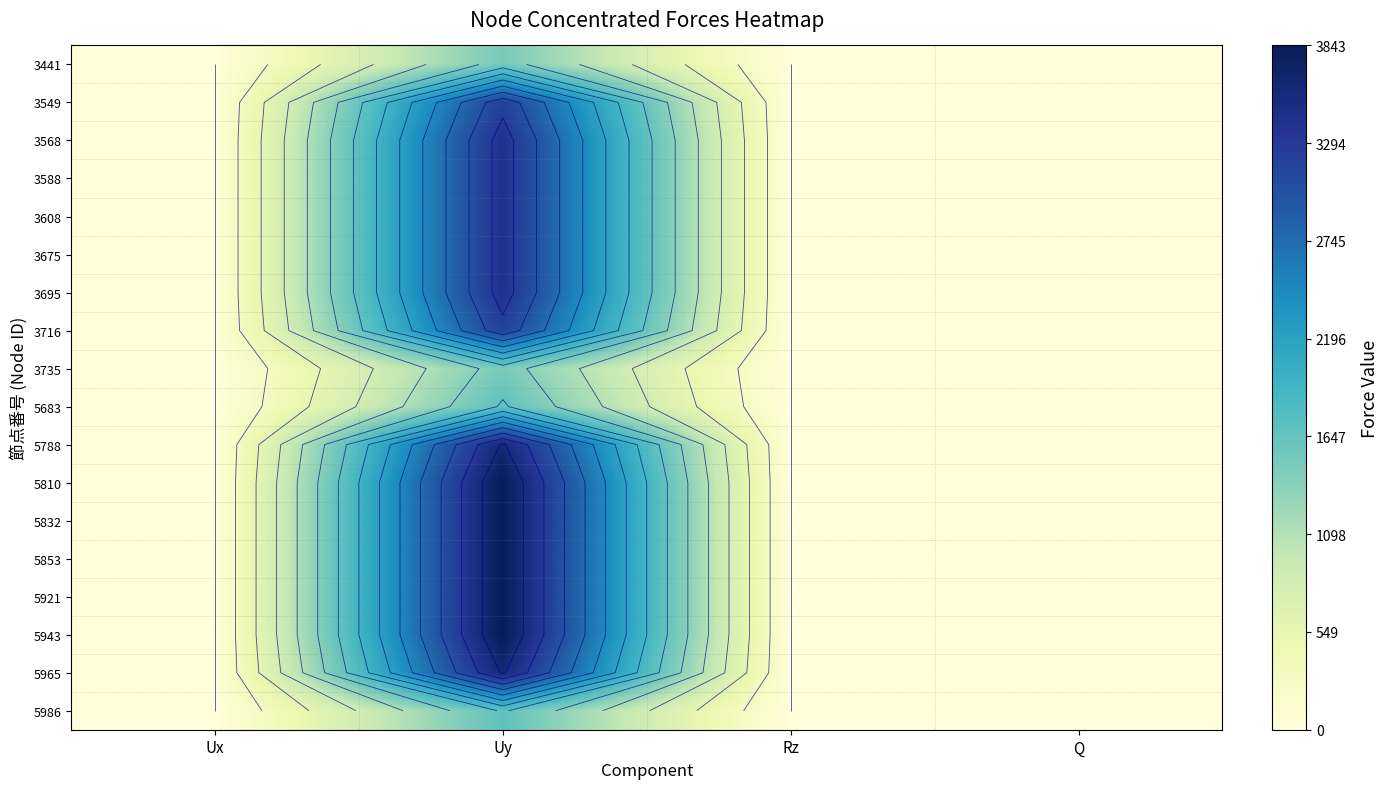

Count the 5832 values in the range 0 to 3843.

4